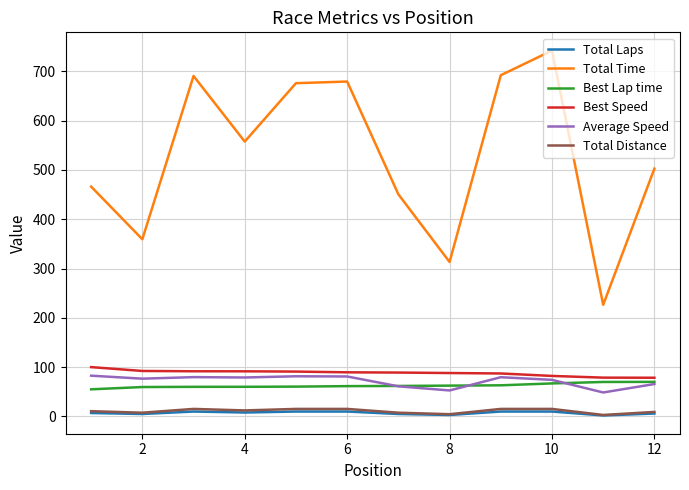

What are all the series names shown in the legend?

Total Laps, Total Time, Best Lap time, Best Speed, Average Speed, Total Distance